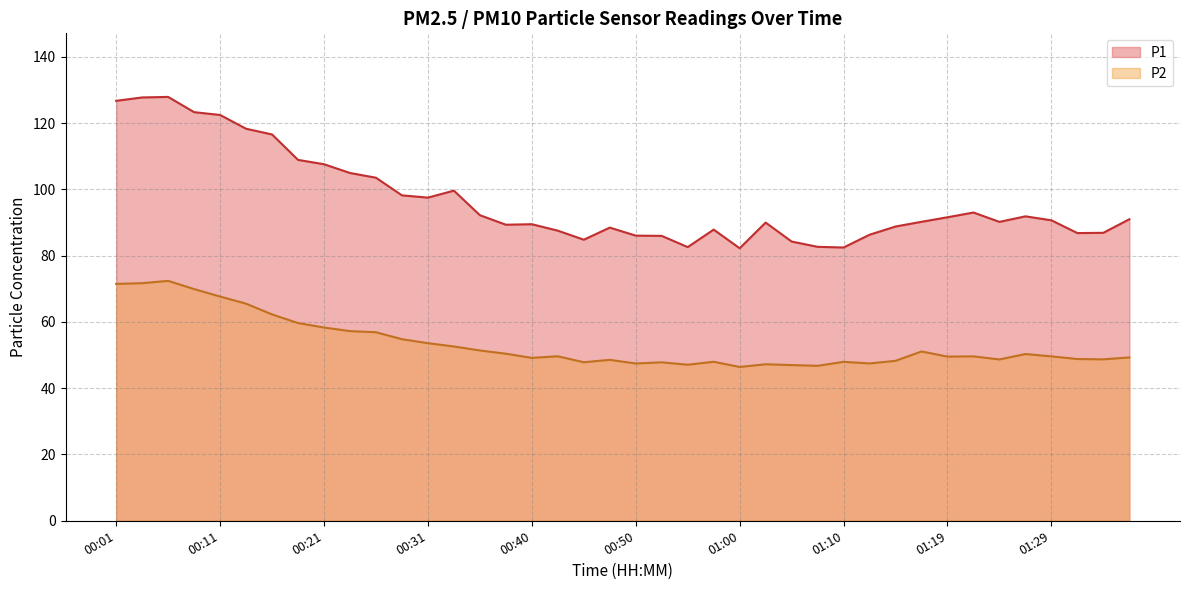

At which category is the sum across all series the highest?

00:06